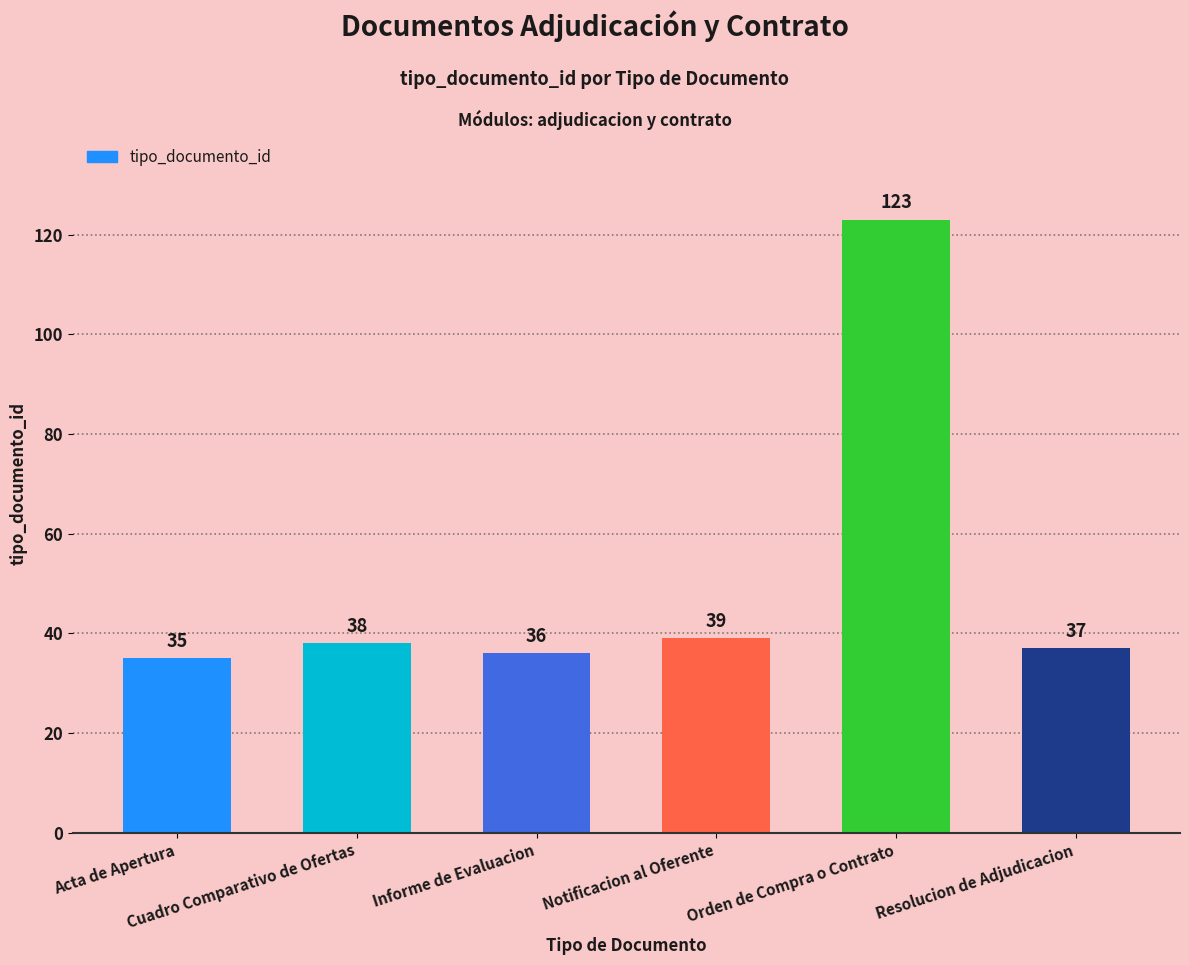

At which category does the chart reach its peak across all series?

Orden de Compra o Contrato